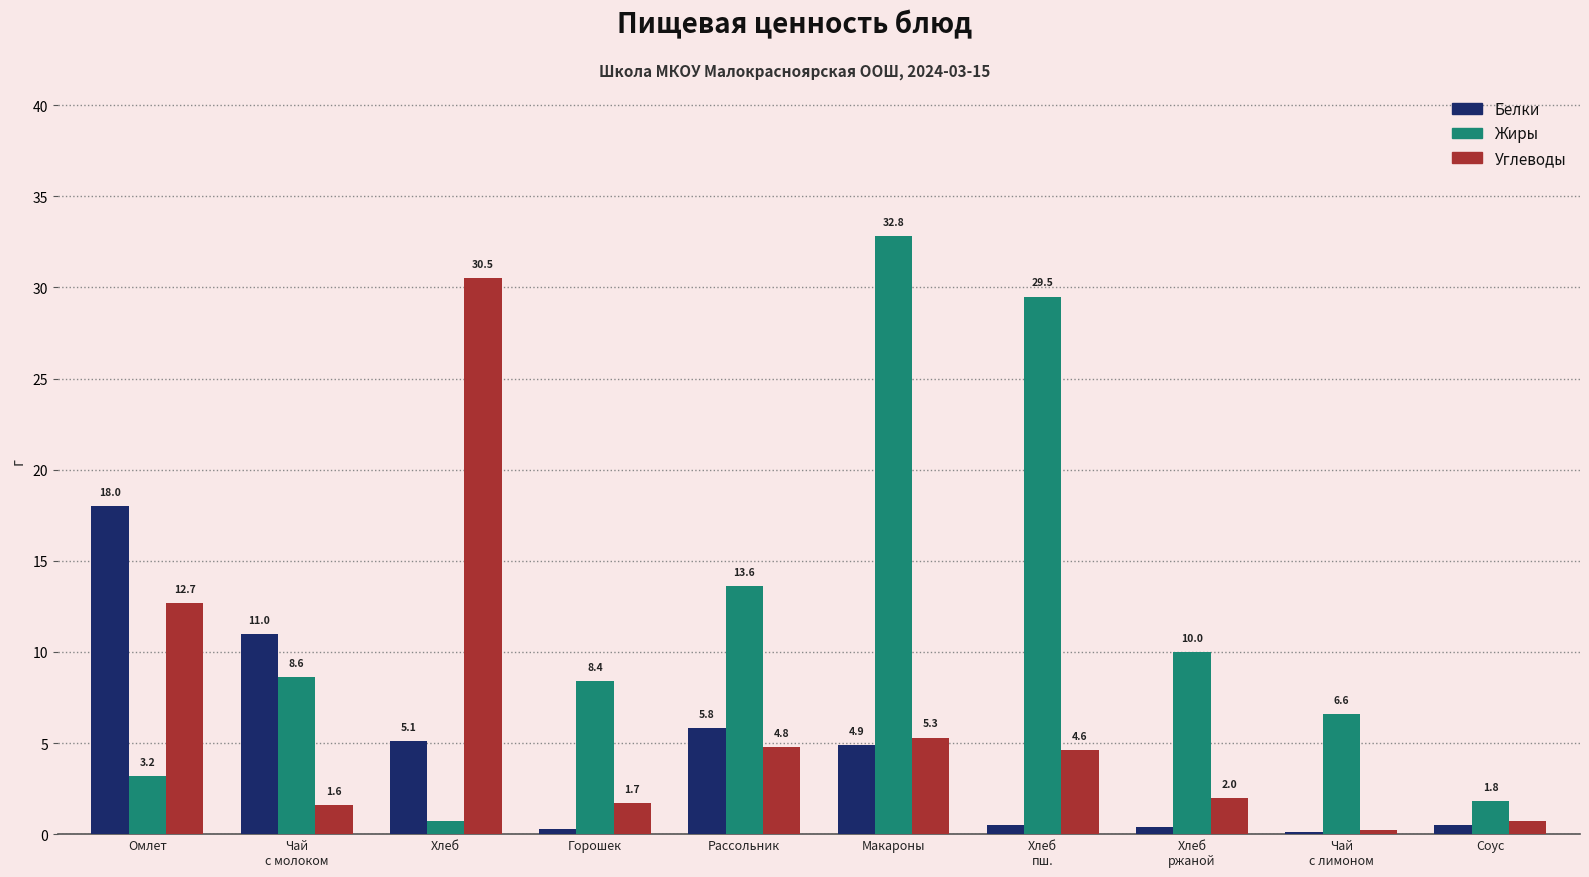

At which category is the sum across all series the highest?

Макароны